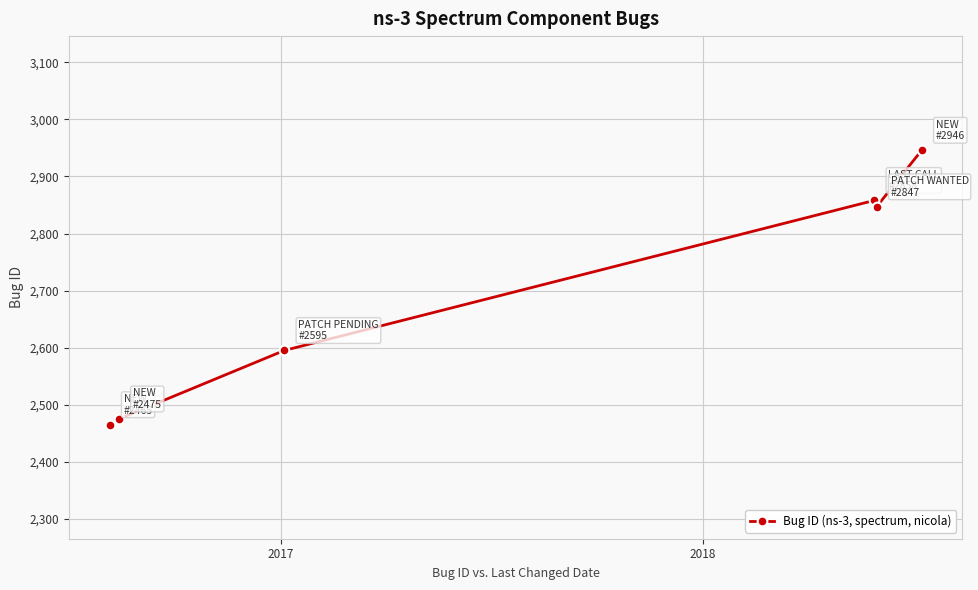

Count the number of data series in this chart.

1